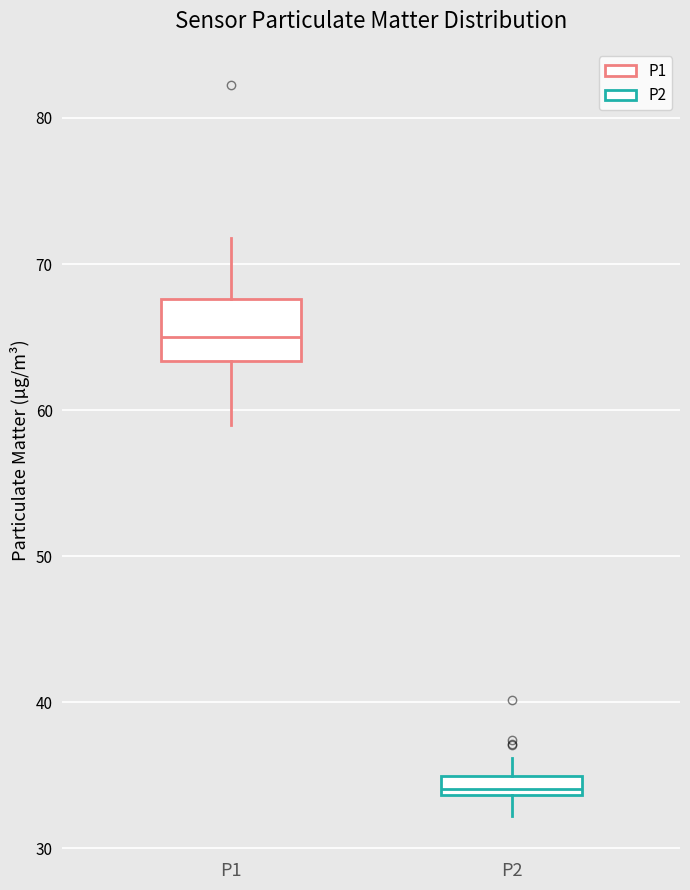

Comparing the boxes themselves (not the whiskers), which one is the tallest?

P1